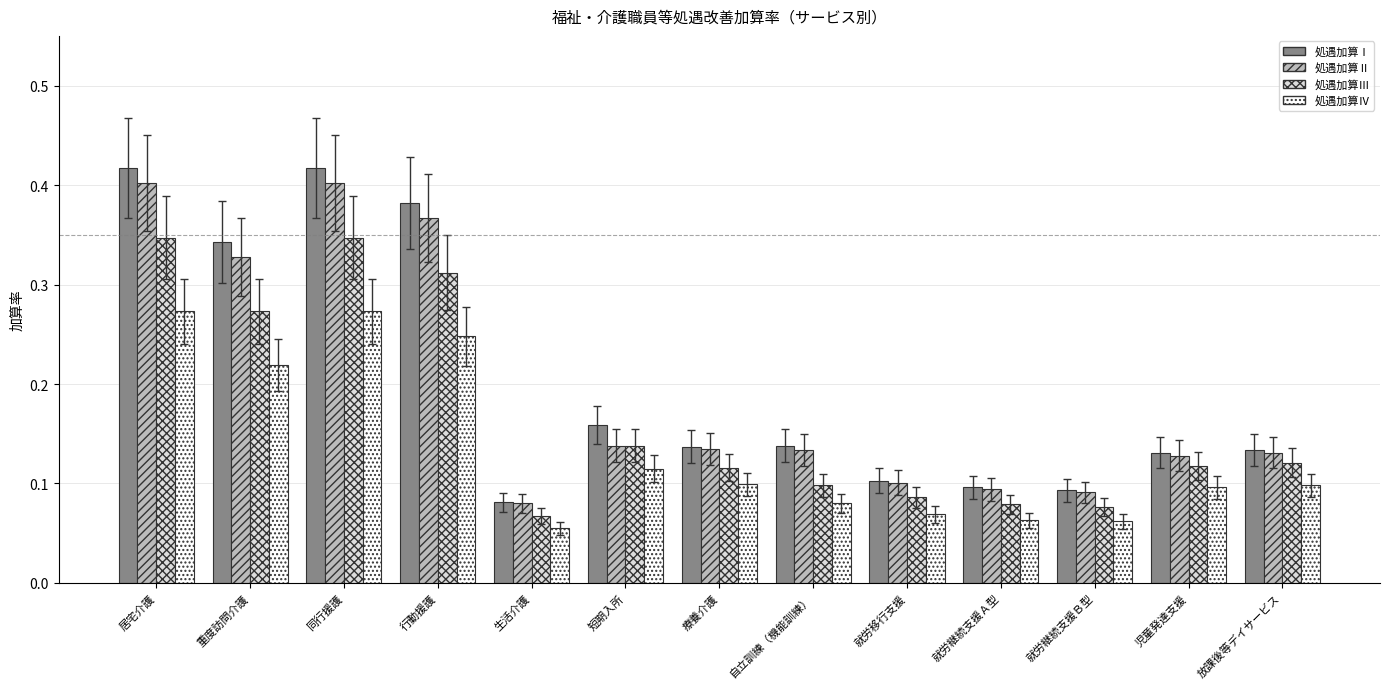

Which series changed the most between 重度訪問介護 and 短期入所?

処遇加算Ⅱ